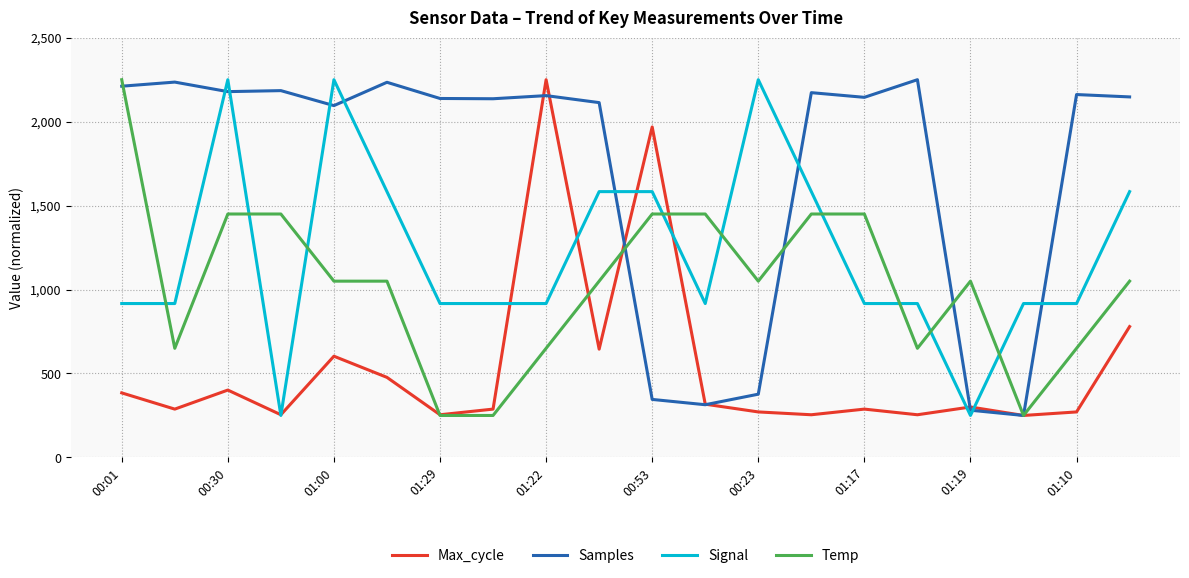

Rank the series by their average value, from lowest to highest.

Max_cycle, Temp, Signal, Samples